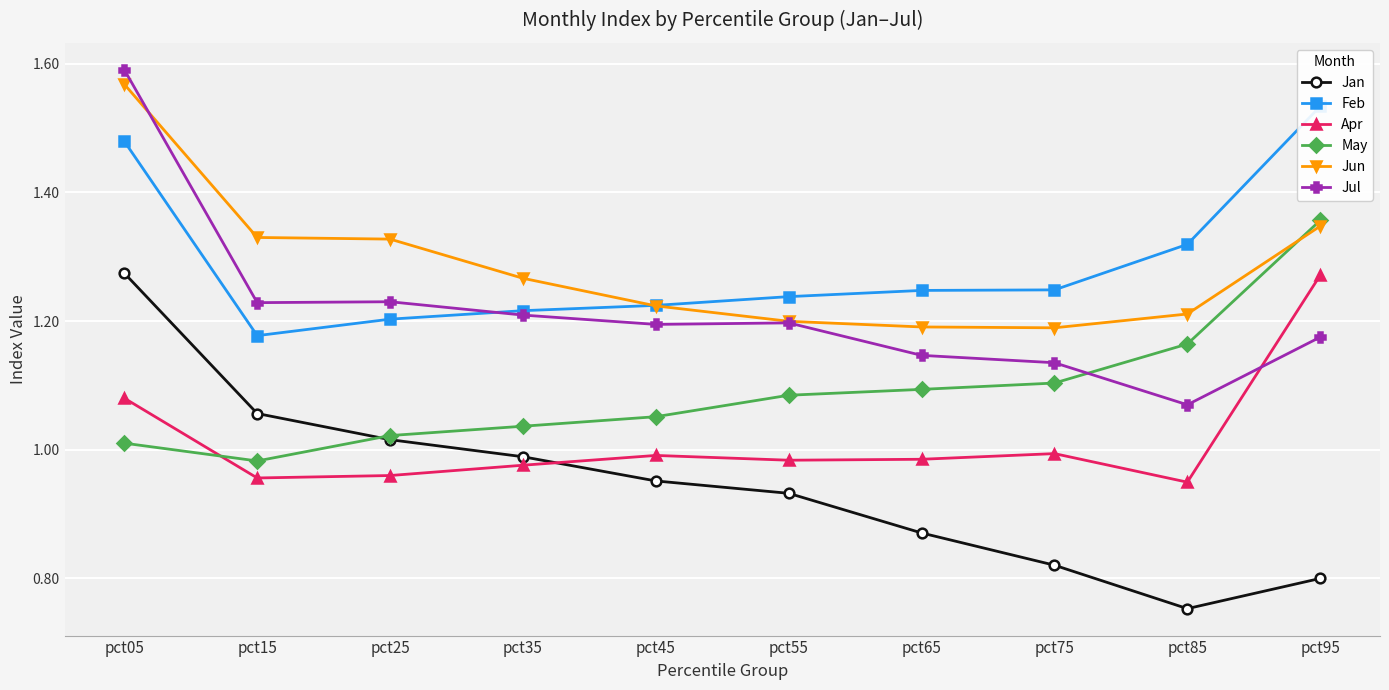

At which label is Jun closest to 1?

pct75